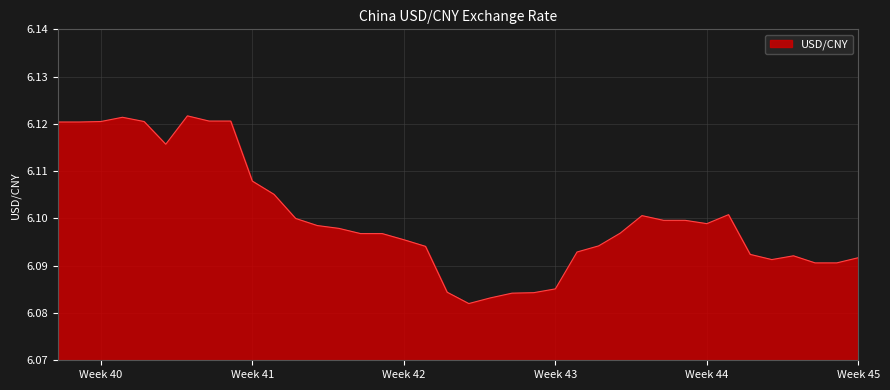

Where is the data nearest to the value 6?

2013-10-24